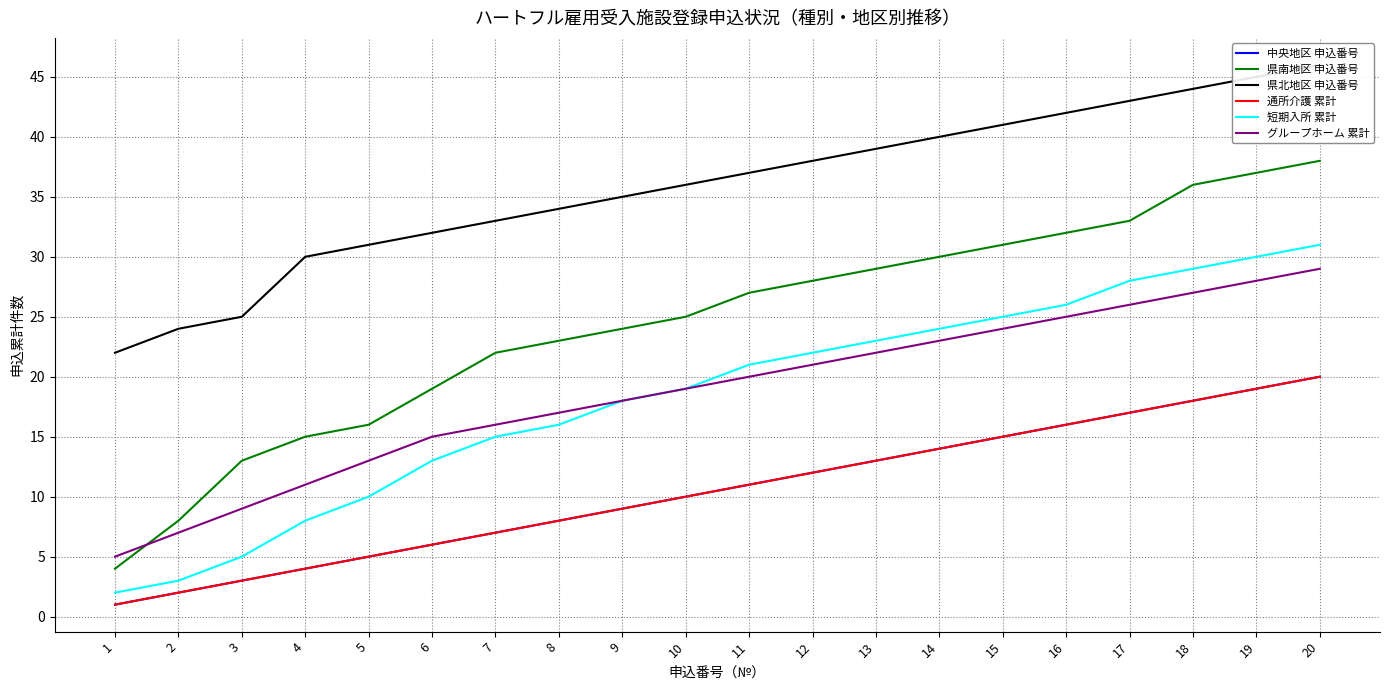

Rank the series at 15 from highest to lowest value.

県北地区 申込番号, 県南地区 申込番号, 短期入所 累計, グループホーム 累計, 中央地区 申込番号, 通所介護 累計